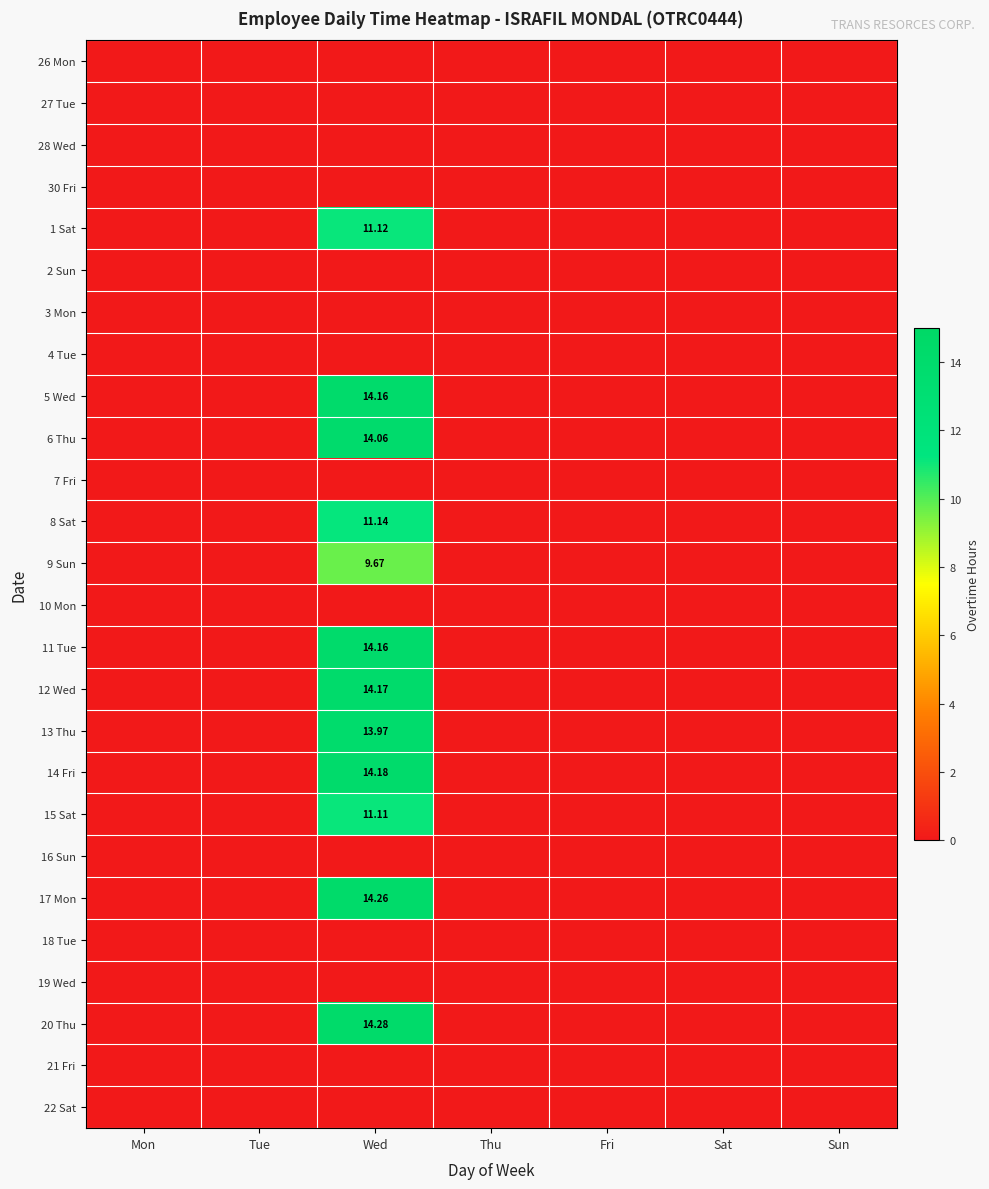

What is the maximum value for 13 Thu?

14.0